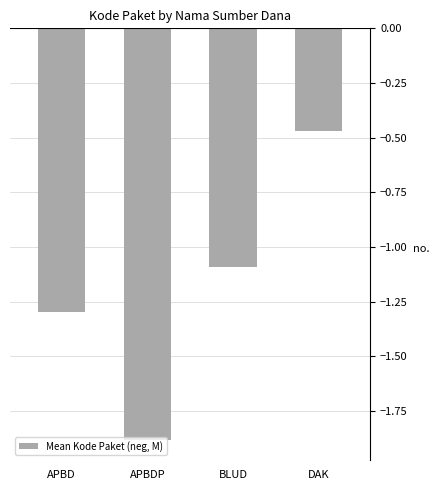

Rank the categories by value from lowest to highest.

APBDP, APBD, BLUD, DAK